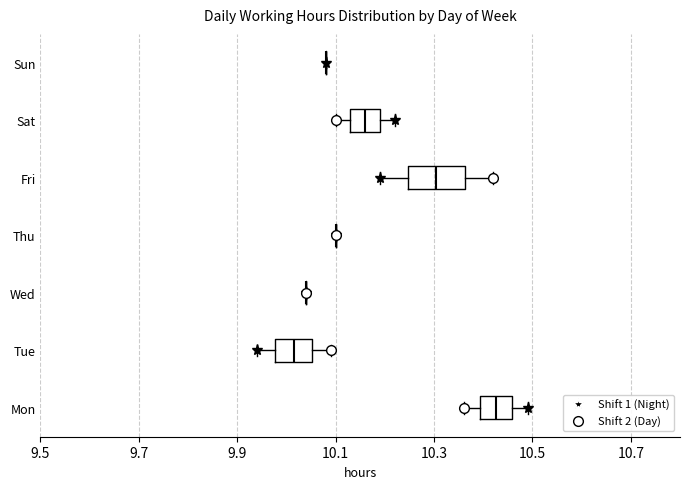

Reading bottom to top, transcribe this box plot: for each box, give where its median line is, the range the box spans, and where its two whiskers end, as read against the x-axis. The values are not printed on the chart, so give them approximately, as read against the axis.

Mon: median 10.42, box 10.40 to 10.46, whiskers 10.36 to 10.50
Tue: median 10.02, box 9.98 to 10.06, whiskers 9.94 to 10.10
Wed: box collapsed to a line at 10.04, whiskers 10.04 to 10.04
Thu: box collapsed to a line at 10.10, whiskers 10.10 to 10.10
Fri: median 10.30, box 10.24 to 10.36, whiskers 10.20 to 10.42
Sat: median 10.16, box 10.14 to 10.20, whiskers 10.10 to 10.22
Sun: box collapsed to a line at 10.08, whiskers 10.08 to 10.08